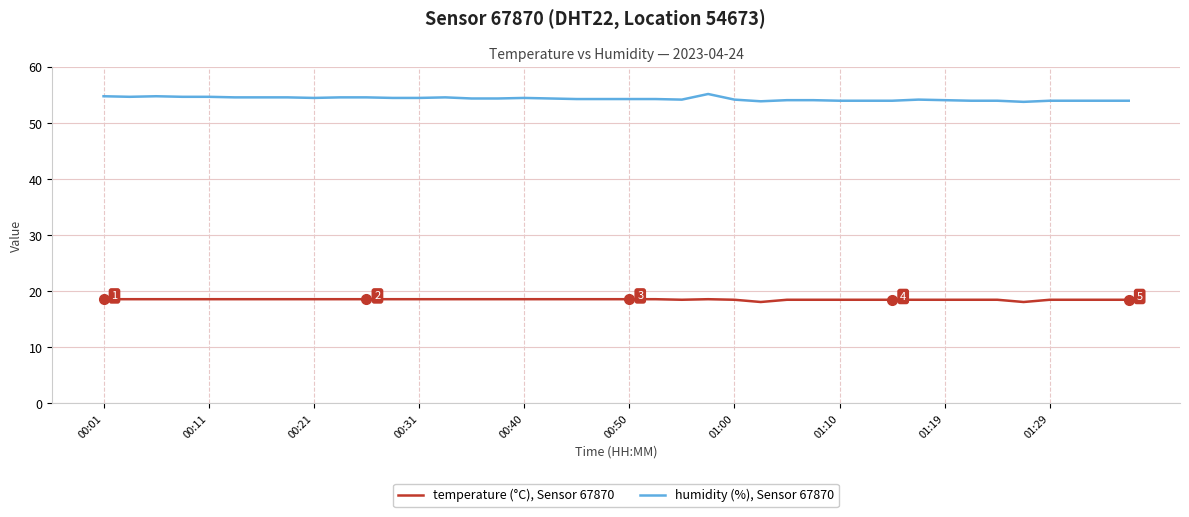

Does the chart display data point markers on the line(s)?

No